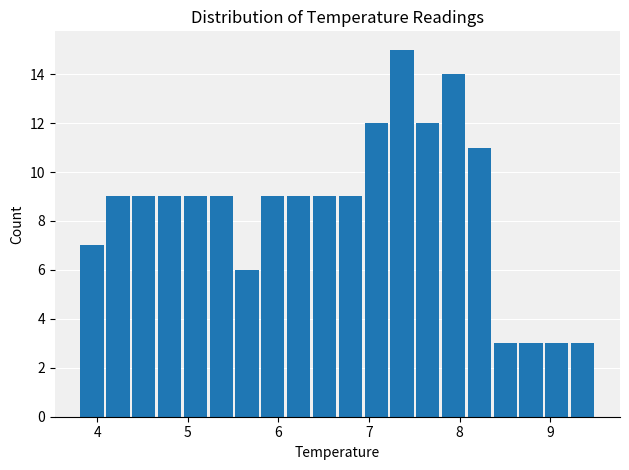

Around what value on the x-axis is the tallest bar? Give the approximate position of its centre, as read against the axis.

7.4